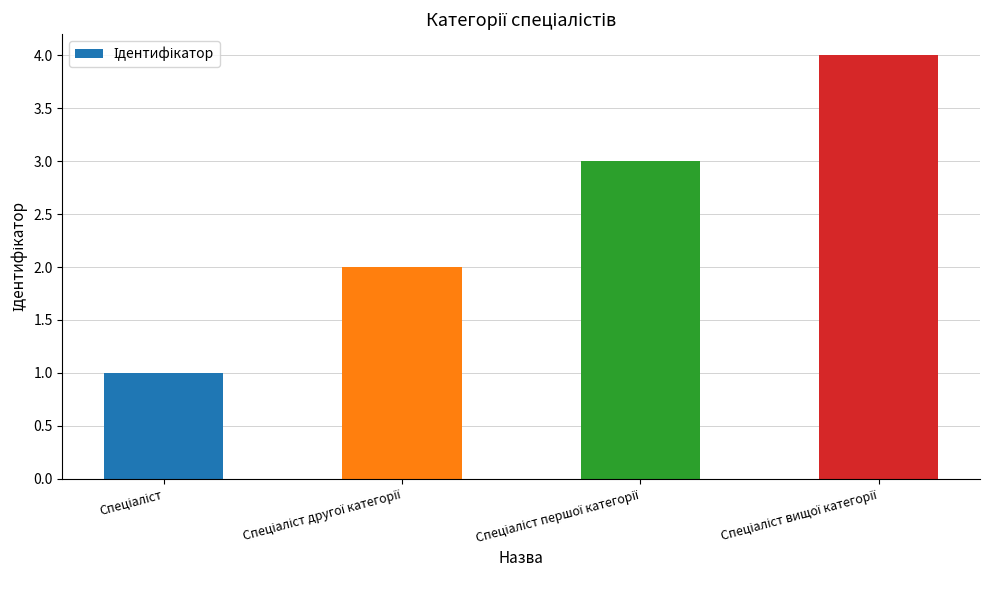

What is the maximum value shown in the chart?

4